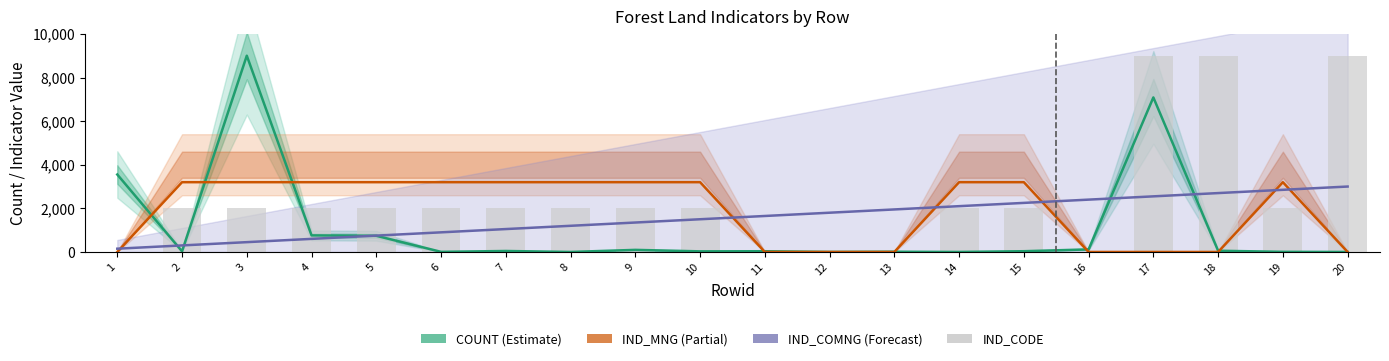

At how many categories does at least one series exceed 96?

20